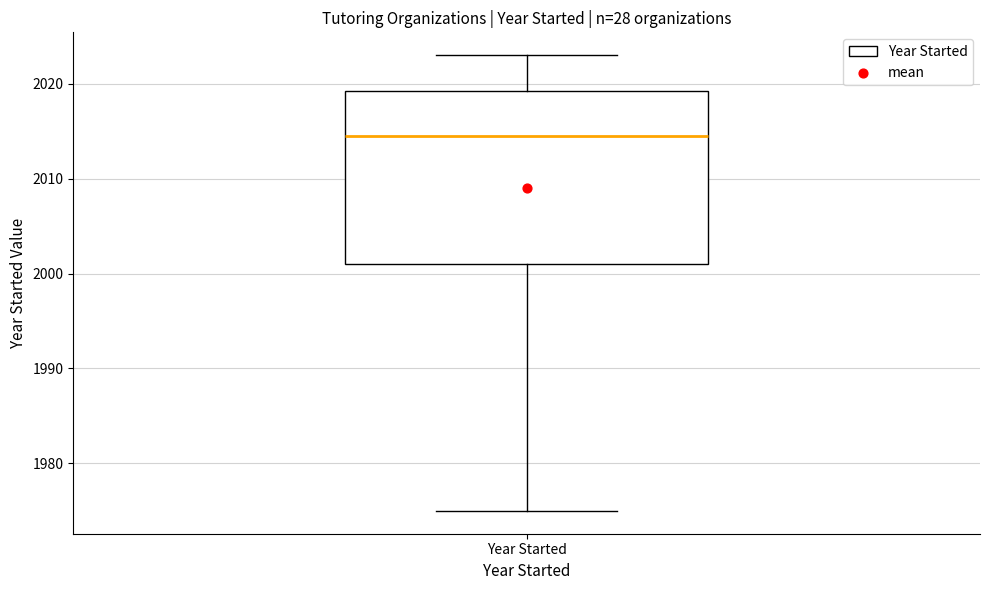

Transcribe this box plot: give where the median line is, the range the box spans, and where the two whiskers end, as read against the y-axis. The values are not printed on the chart, so give them approximately, as read against the axis.

median 2015, box 2001 to 2019, whiskers 1975 to 2023